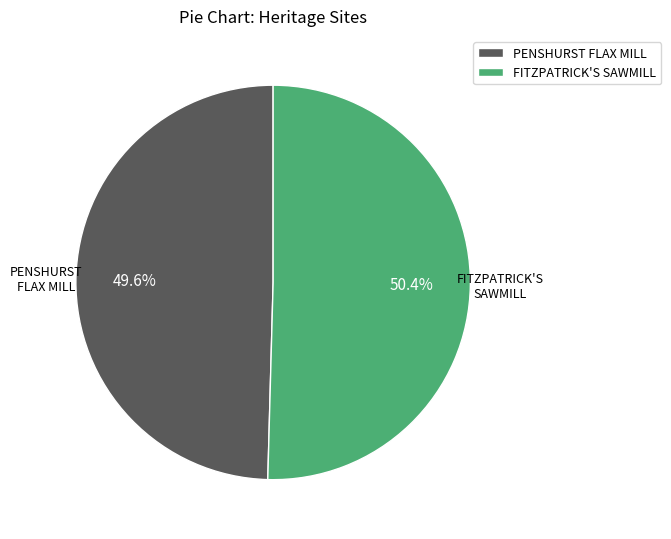

Which slice is the smallest?

PENSHURST FLAX MILL